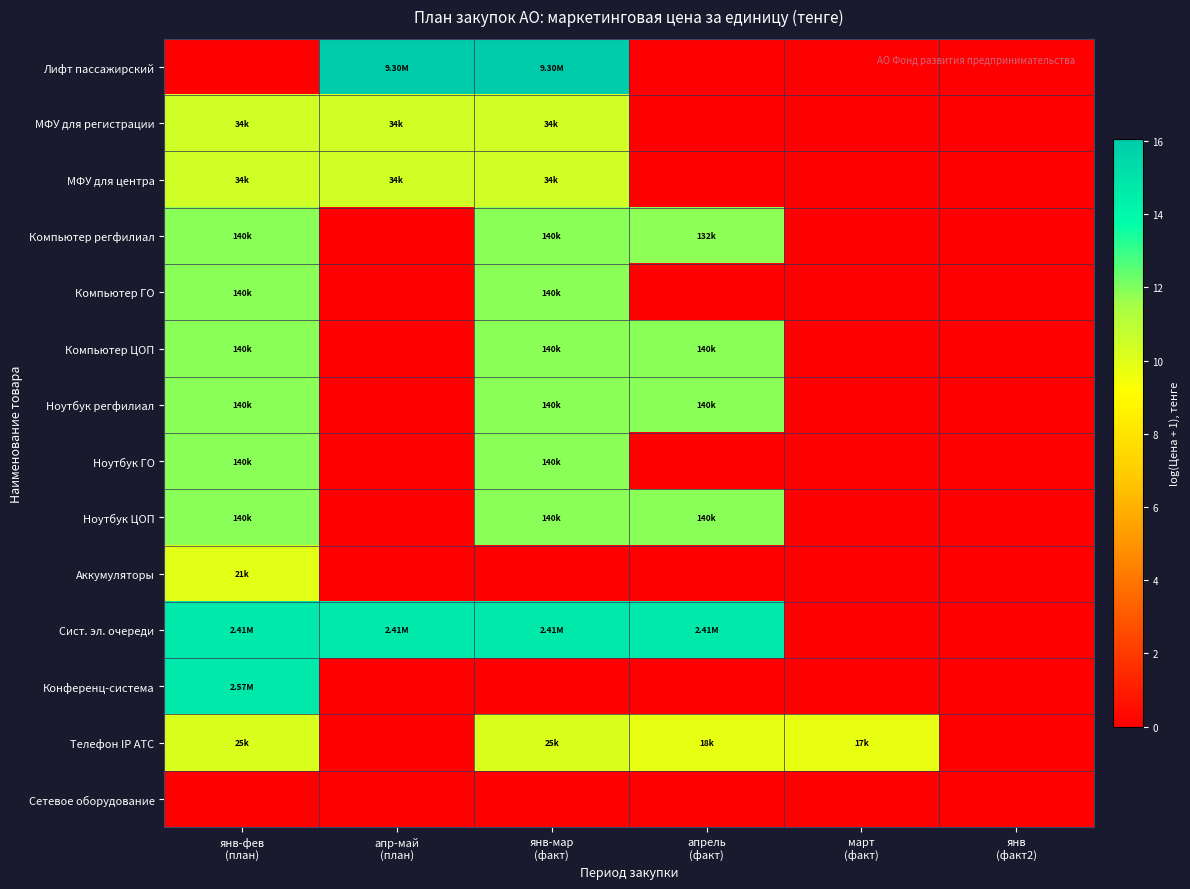

Reading left to right, list all the values displayed in this chart.

Лифт пассажирский: янв-фев
(план)=0.0	апр-май
(план)=16.0	янв-мар
(факт)=16.0	апрель
(факт)=0.0	март
(факт)=0.0	янв
(факт2)=0.0
МФУ для регистрации: янв-фев
(план)=10.4	апр-май
(план)=10.4	янв-мар
(факт)=10.4	апрель
(факт)=0.0	март
(факт)=0.0	янв
(факт2)=0.0
МФУ для центра: янв-фев
(план)=10.4	апр-май
(план)=10.4	янв-мар
(факт)=10.4	апрель
(факт)=0.0	март
(факт)=0.0	янв
(факт2)=0.0
Компьютер регфилиал: янв-фев
(план)=11.9	апр-май
(план)=0.0	янв-мар
(факт)=11.9	апрель
(факт)=11.8	март
(факт)=0.0	янв
(факт2)=0.0
Компьютер ГО: янв-фев
(план)=11.9	апр-май
(план)=0.0	янв-мар
(факт)=11.9	апрель
(факт)=0.0	март
(факт)=0.0	янв
(факт2)=0.0
Компьютер ЦОП: янв-фев
(план)=11.9	апр-май
(план)=0.0	янв-мар
(факт)=11.9	апрель
(факт)=11.9	март
(факт)=0.0	янв
(факт2)=0.0
Ноутбук регфилиал: янв-фев
(план)=11.9	апр-май
(план)=0.0	янв-мар
(факт)=11.9	апрель
(факт)=11.9	март
(факт)=0.0	янв
(факт2)=0.0
Ноутбук ГО: янв-фев
(план)=11.9	апр-май
(план)=0.0	янв-мар
(факт)=11.9	апрель
(факт)=0.0	март
(факт)=0.0	янв
(факт2)=0.0
Ноутбук ЦОП: янв-фев
(план)=11.9	апр-май
(план)=0.0	янв-мар
(факт)=11.9	апрель
(факт)=11.9	март
(факт)=0.0	янв
(факт2)=0.0
Аккумуляторы: янв-фев
(план)=9.9	апр-май
(план)=0.0	янв-мар
(факт)=0.0	апрель
(факт)=0.0	март
(факт)=0.0	янв
(факт2)=0.0
Сист. эл. очереди: янв-фев
(план)=14.7	апр-май
(план)=14.7	янв-мар
(факт)=14.7	апрель
(факт)=14.7	март
(факт)=0.0	янв
(факт2)=0.0
Конференц-система: янв-фев
(план)=14.8	апр-май
(план)=0.0	янв-мар
(факт)=0.0	апрель
(факт)=0.0	март
(факт)=0.0	янв
(факт2)=0.0
Телефон IP АТС: янв-фев
(план)=10.1	апр-май
(план)=0.0	янв-мар
(факт)=10.1	апрель
(факт)=9.8	март
(факт)=9.8	янв
(факт2)=0.0
Сетевое оборудование: янв-фев
(план)=0.0	апр-май
(план)=0.0	янв-мар
(факт)=0.0	апрель
(факт)=0.0	март
(факт)=0.0	янв
(факт2)=0.0